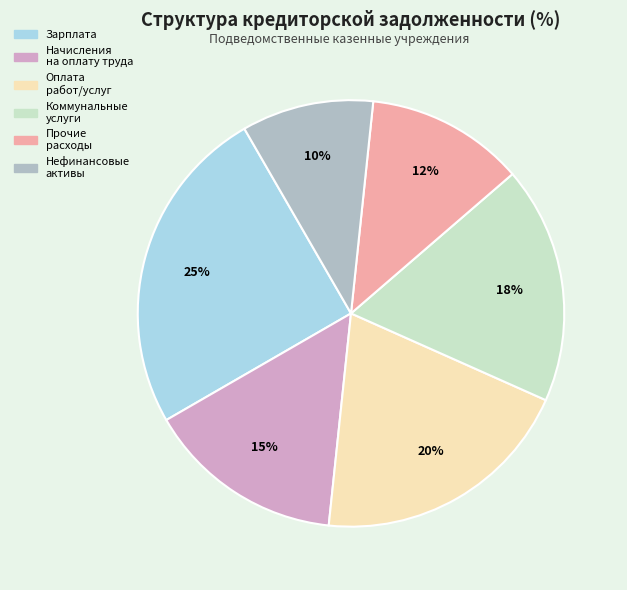

To the nearest percent, what is the difference between the largest and smallest slice percentages?

15%